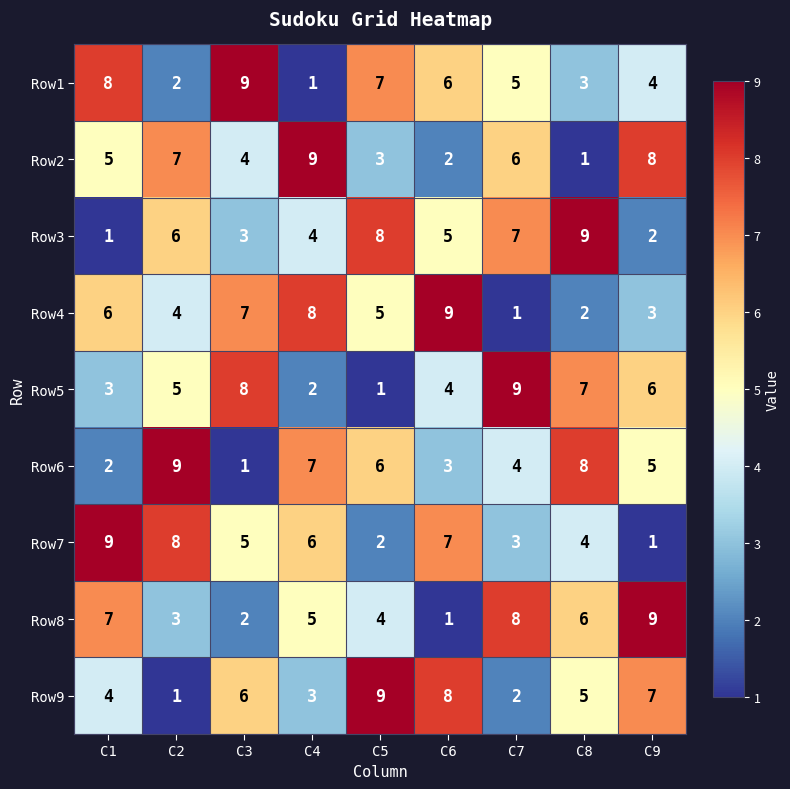

Which series changed the most between C5 and C6?

Row7